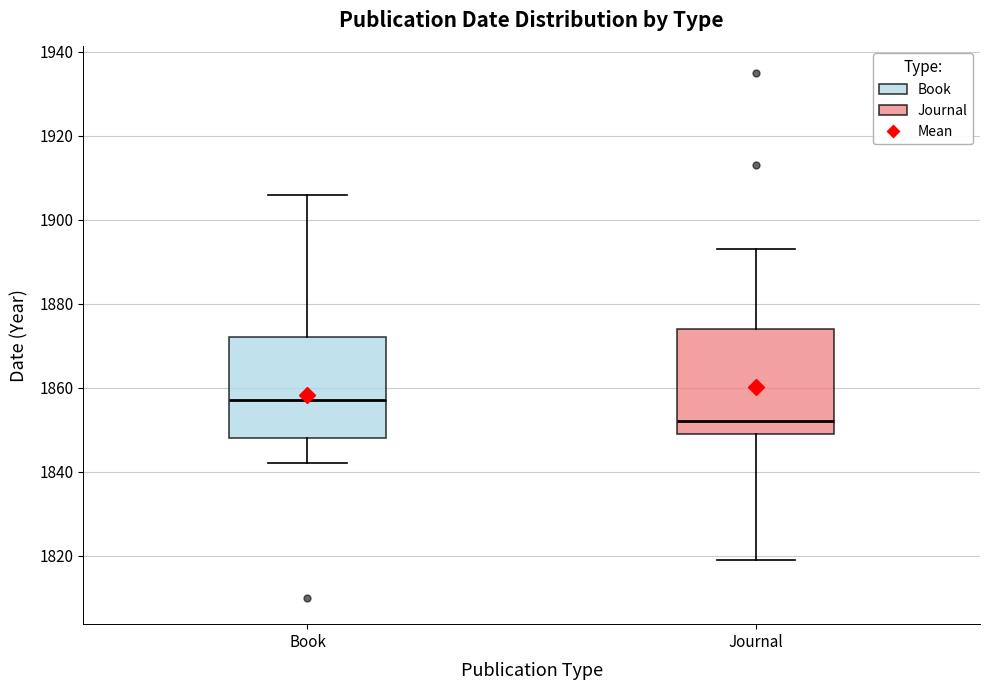

Reading left to right, read every box against the y-axis: the position of its median line, the range the box covers, and the ends of its whiskers. The values are not printed on the chart, so give them approximately, as read against the axis.

Book: median 1858, box 1848 to 1872, whiskers 1842 to 1906
Journal: median 1852, box 1850 to 1874, whiskers 1820 to 1894